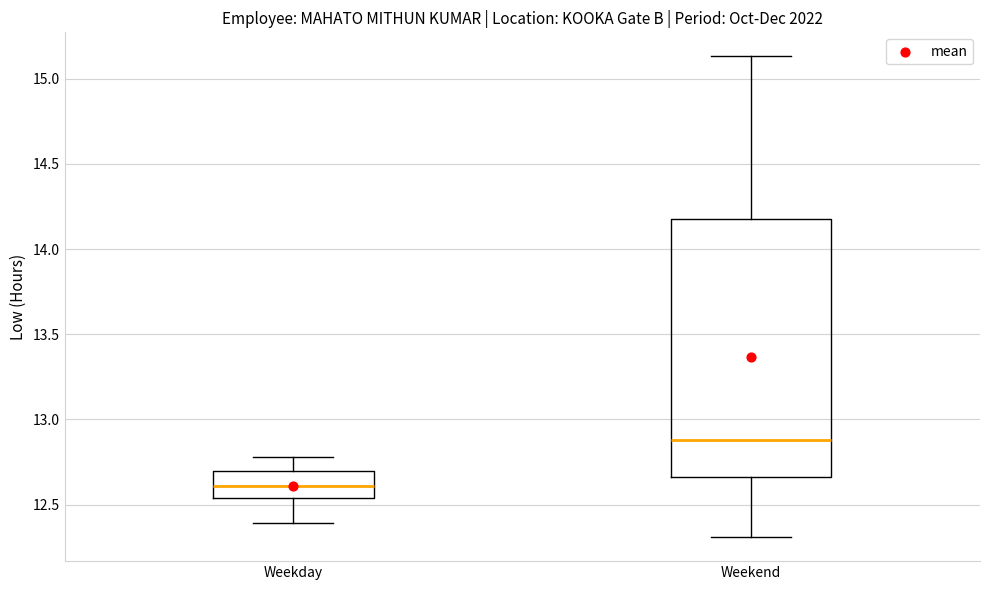

Reading left to right, read every box against the y-axis: the position of its median line, the range the box covers, and the ends of its whiskers. The values are not printed on the chart, so give them approximately, as read against the axis.

Weekday: median 12.60, box 12.55 to 12.70, whiskers 12.40 to 12.80
Weekend: median 12.90, box 12.65 to 14.20, whiskers 12.30 to 15.15